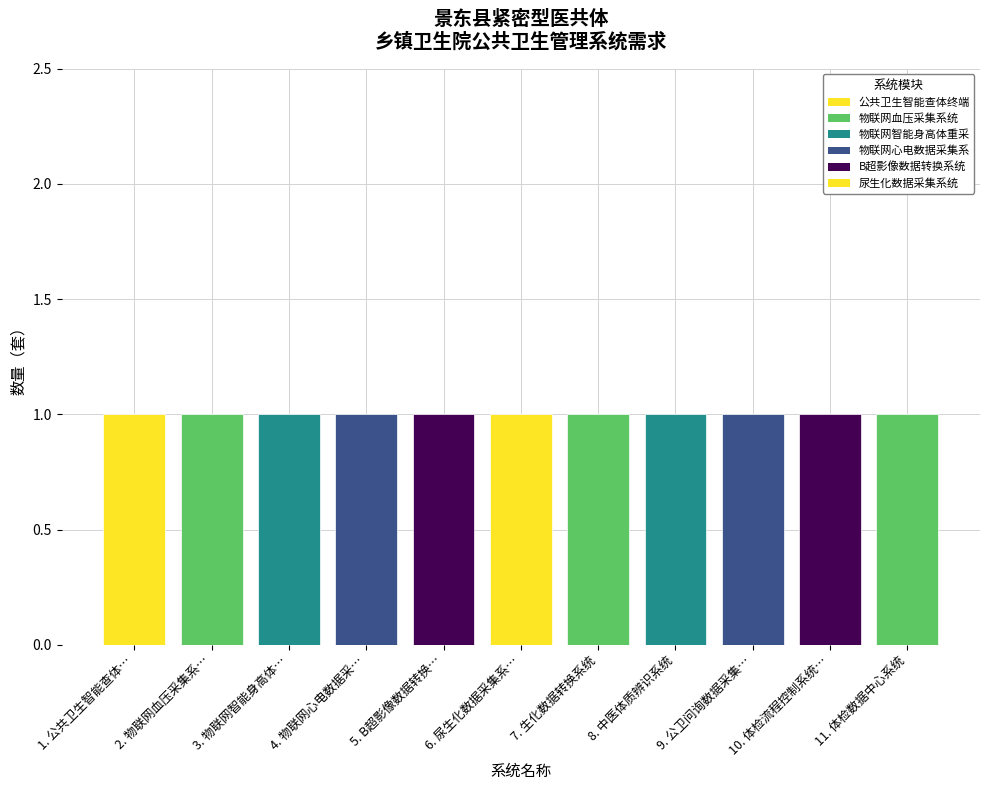

Is it true that 1 equals 4 at 物联网血压采集系统?

False